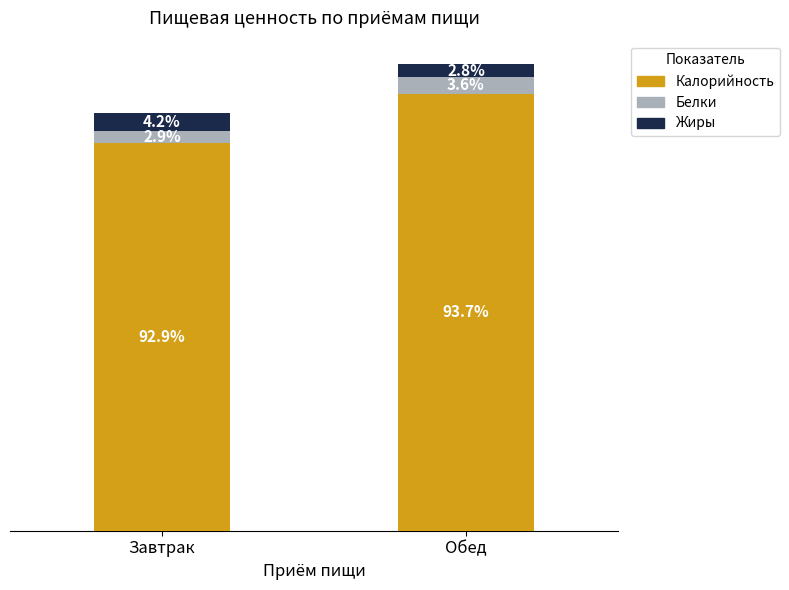

What is the label of the 2nd bar from the left?

Обед